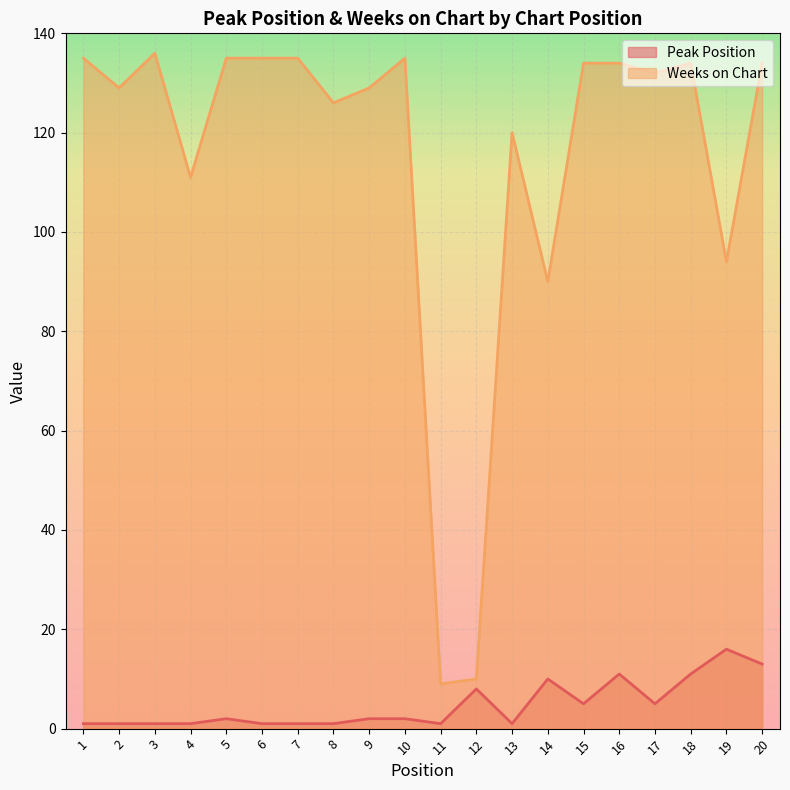

Read the Weeks on Chart value at 19, to the nearest 50.

100